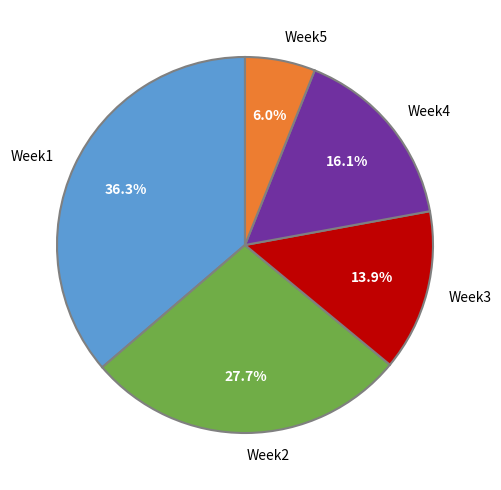

Does Week4 account for over 50% of the chart?

No